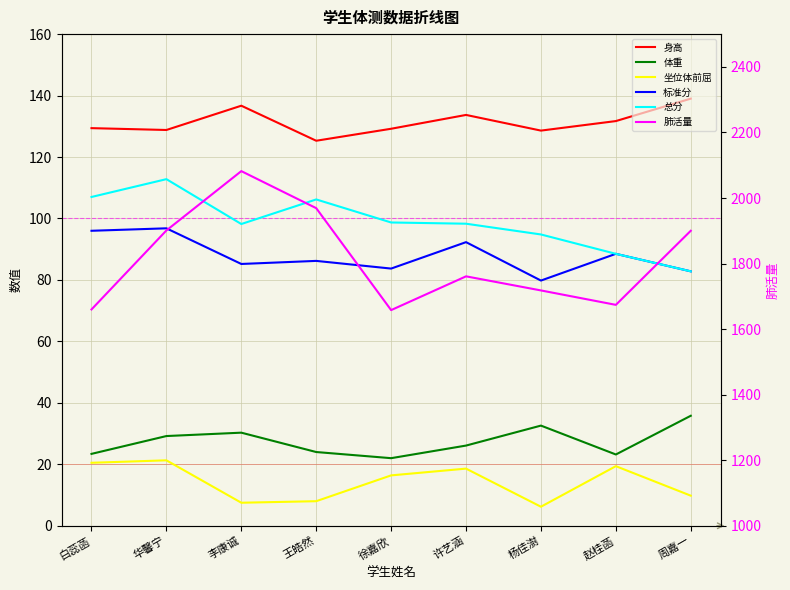

At how many categories does at least one series exceed 636?

9